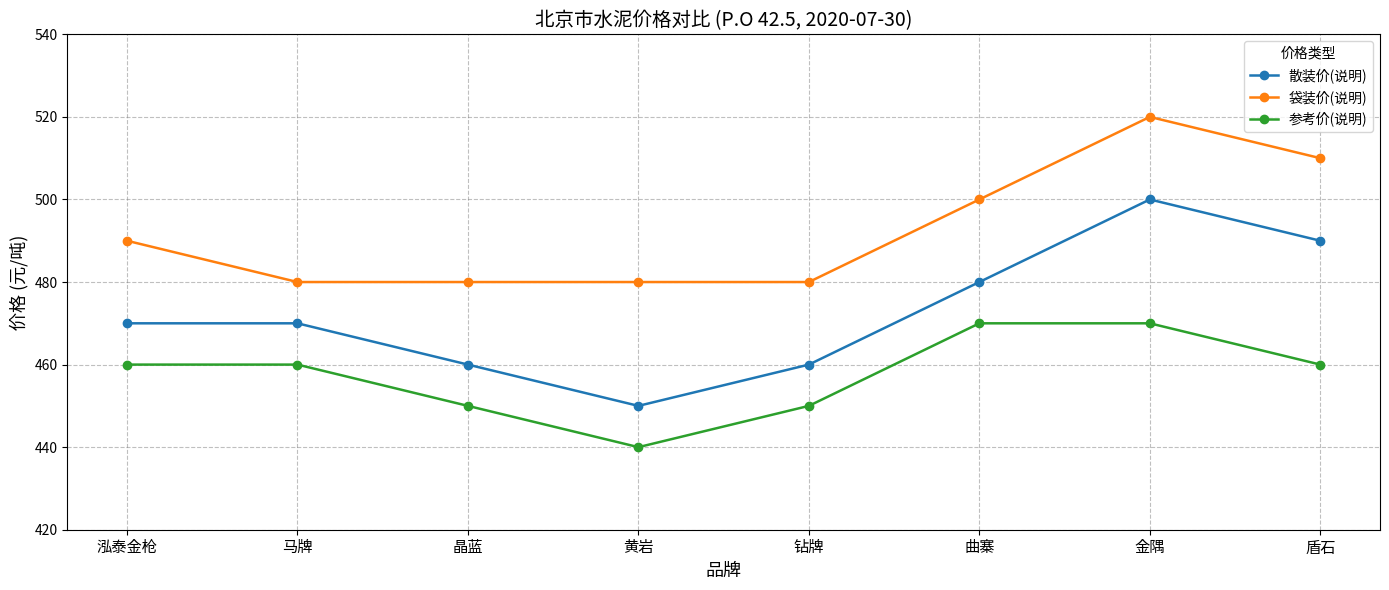

Reading right to left, list all the values displayed in this chart.

散装价(说明): 490	500	480	460	450	460	470	470
袋装价(说明): 510	520	500	480	480	480	480	490
参考价(说明): 460	470	470	450	440	450	460	460